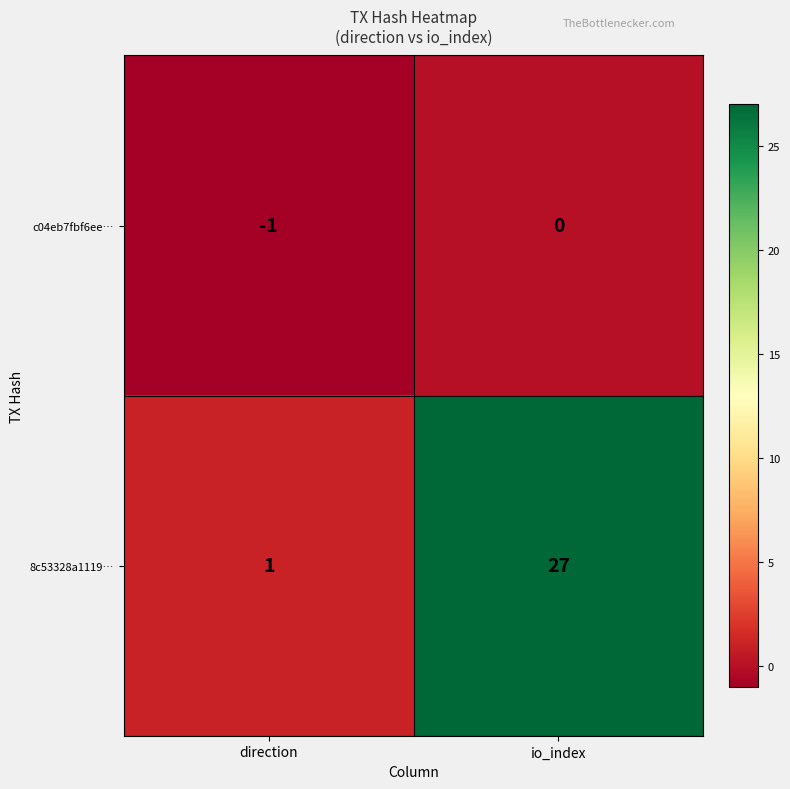

Is it true that c04eb7fbf6ee… equals 0 at io_index?

True